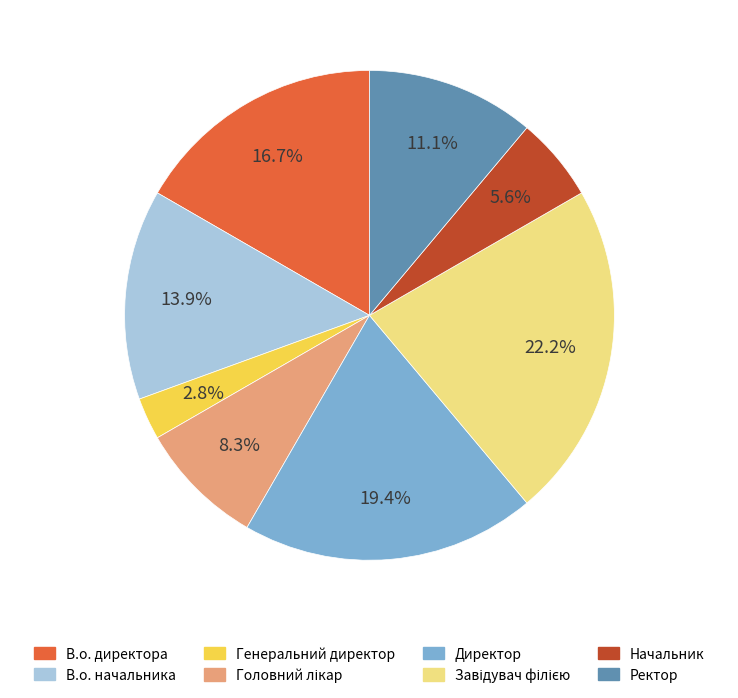

What percentage is the В.о. директора slice, to the nearest percent?

17%